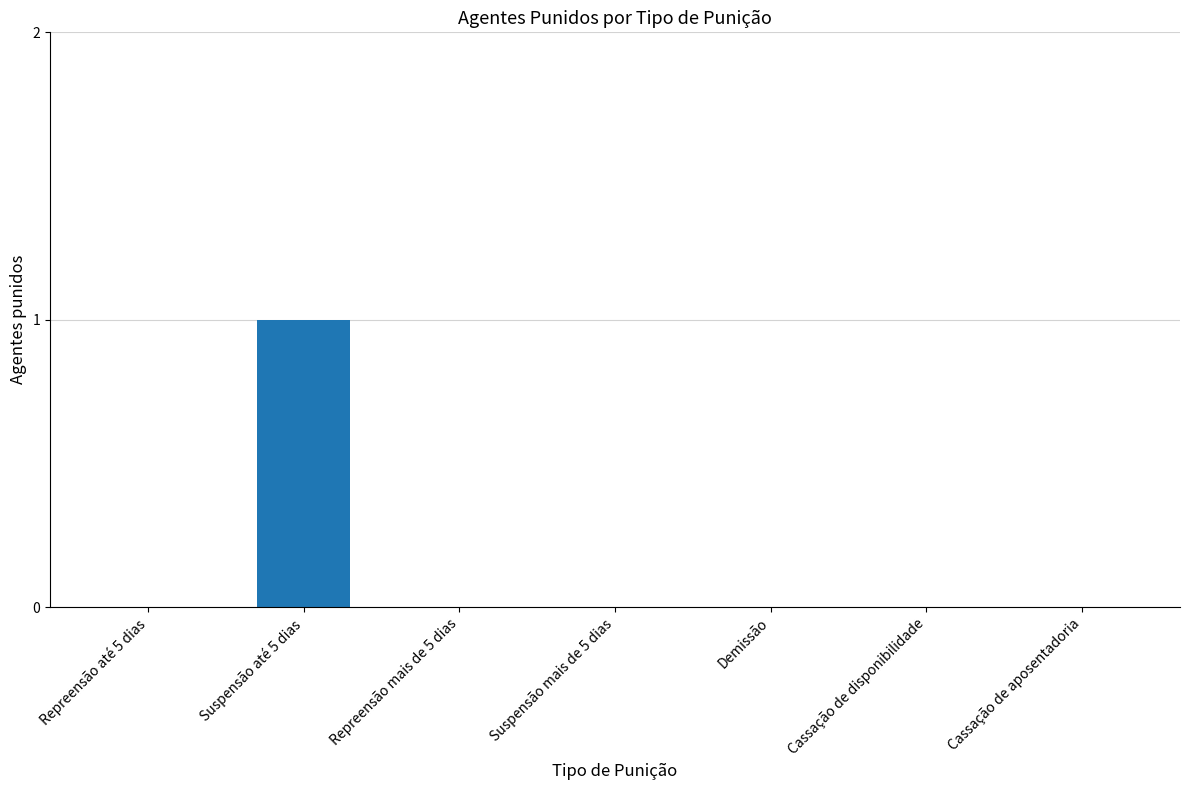

Count the number of data series in this chart.

1